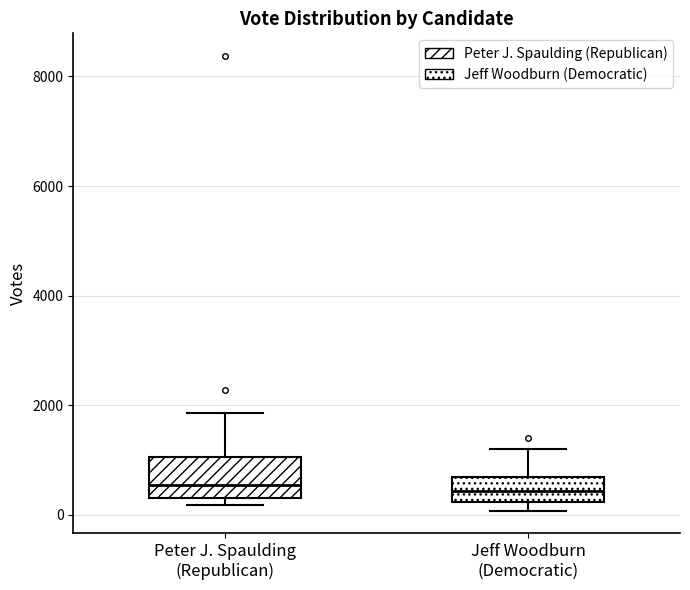

Comparing the boxes themselves (not the whiskers), which one is the tallest?

Peter J. Spaulding (Republican)